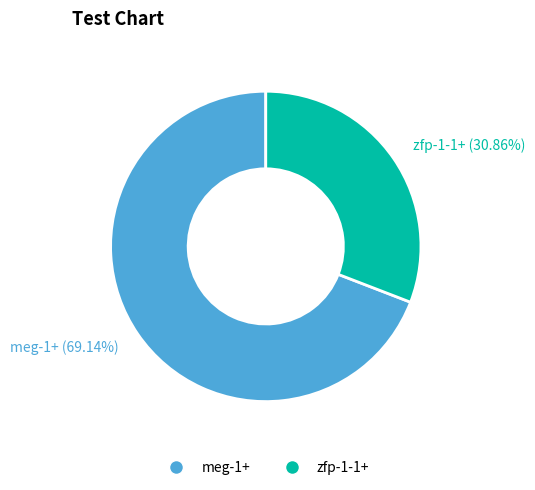

How many segments does this pie chart have?

2